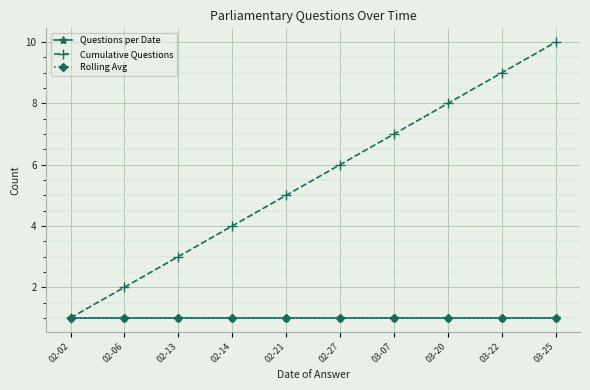

At which label does Cumulative Questions reach its minimum?

02-02